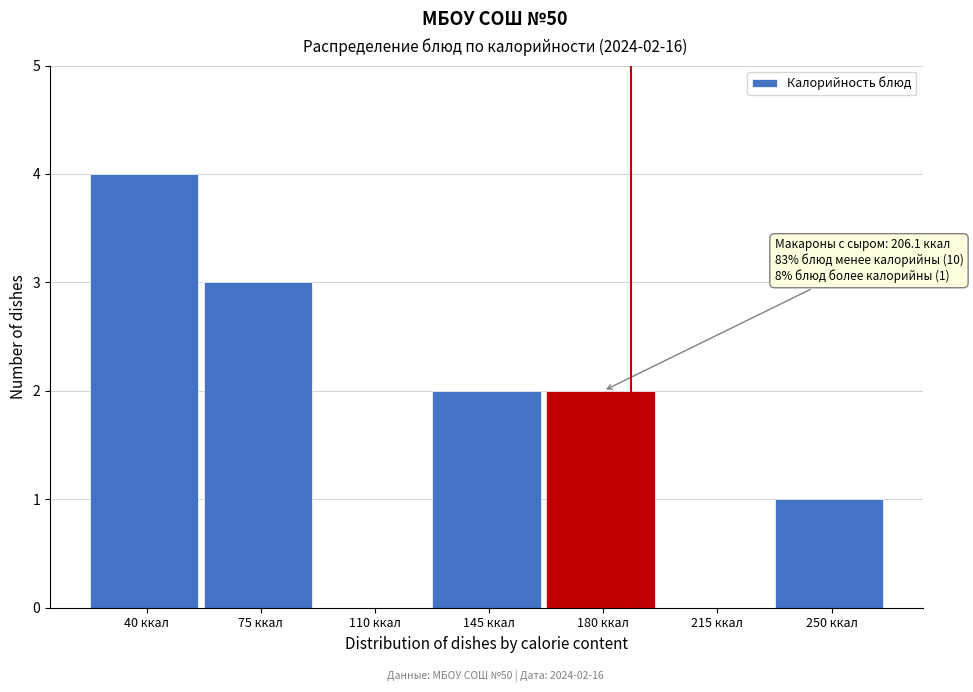

Reading left to right, list all the values displayed in this chart.

40 ккал=4	75 ккал=3	110 ккал=0	145 ккал=2	180 ккал=2	215 ккал=0	250 ккал=1